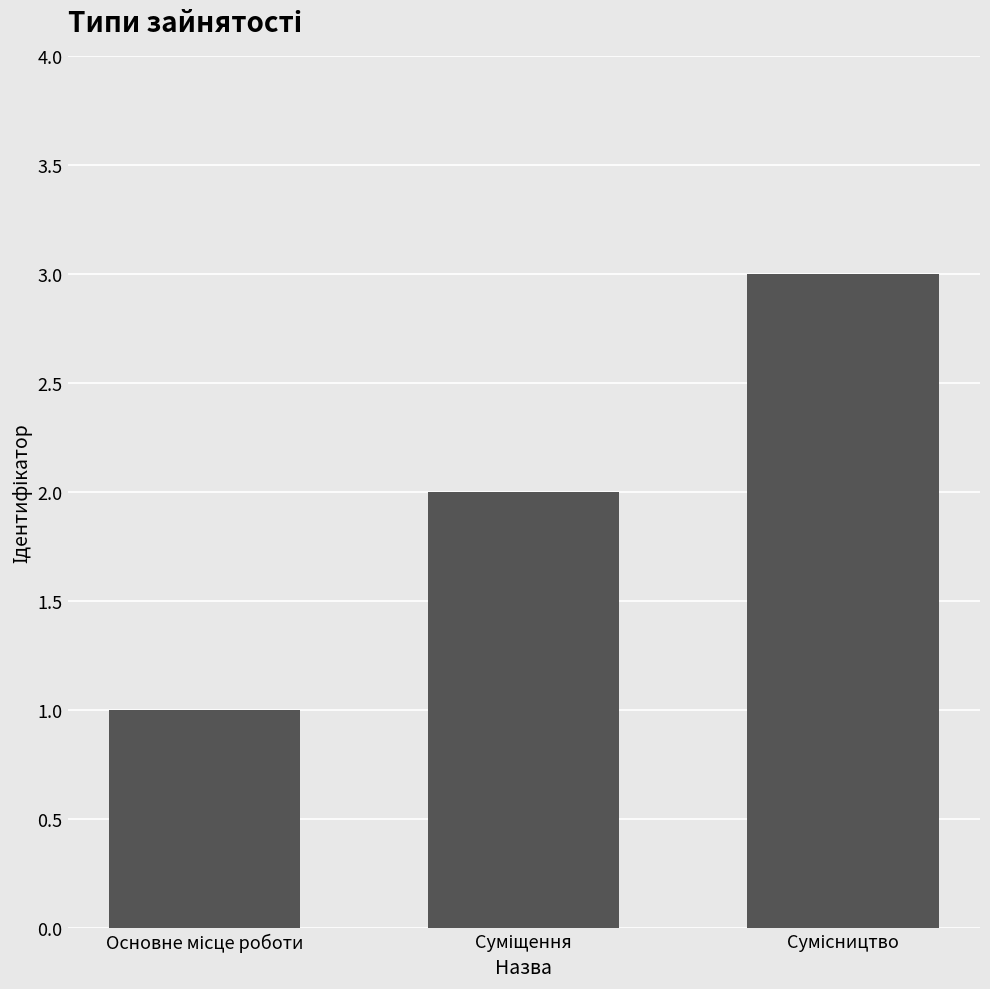

What is the greatest value displayed?

3